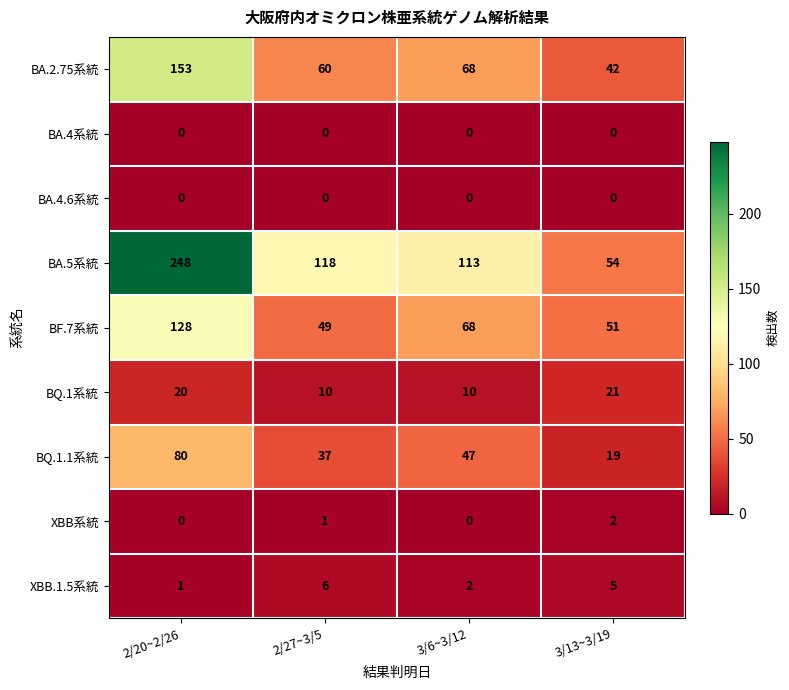

At which category is the sum across all series the highest?

2/20~2/26